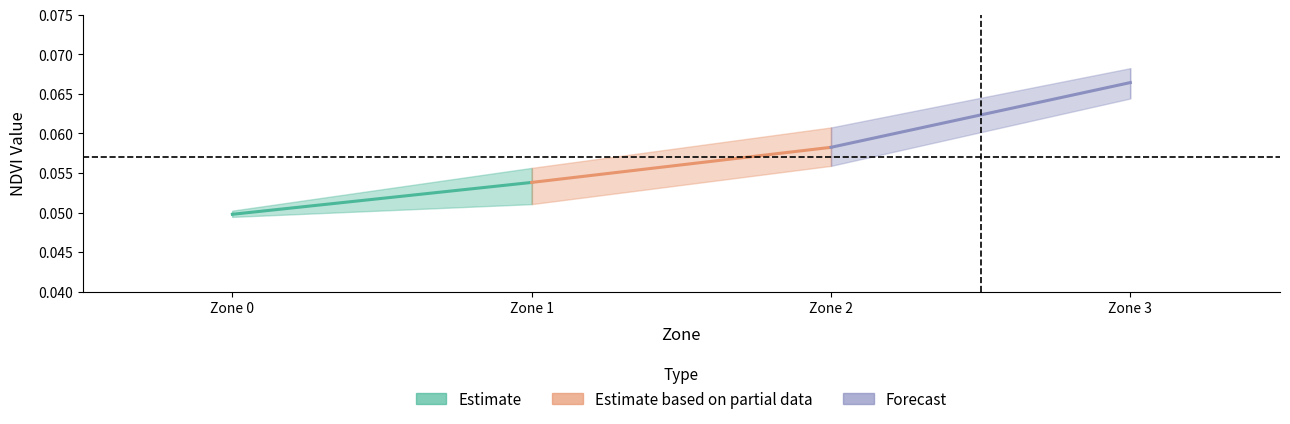

The value of Estimate based on partial data at Zone 2 is 0.1. True or false?

False